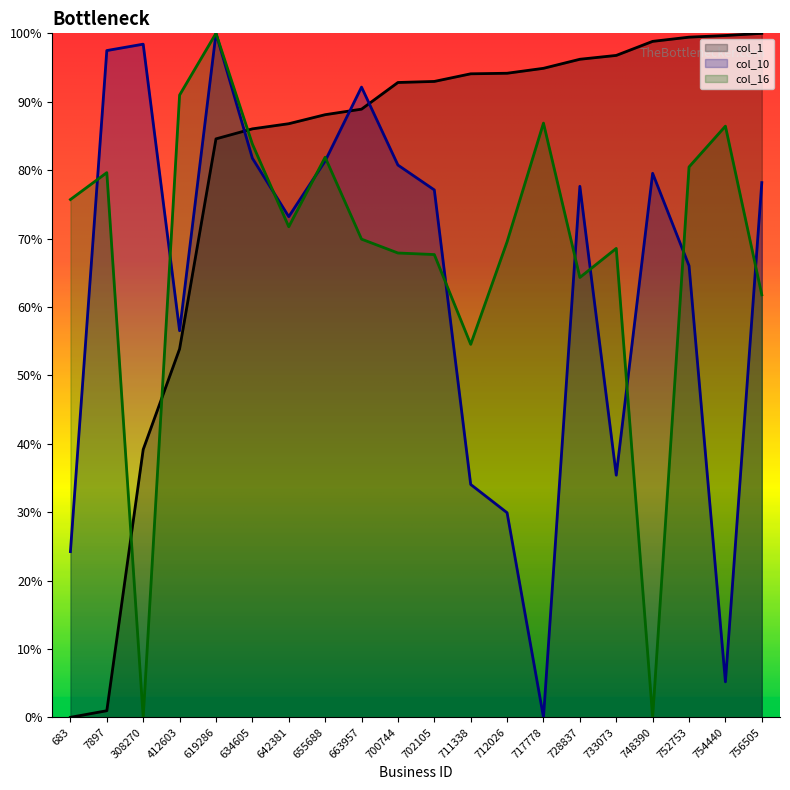

Where do col_16 and col_10 first cross each other?

683 and 7897